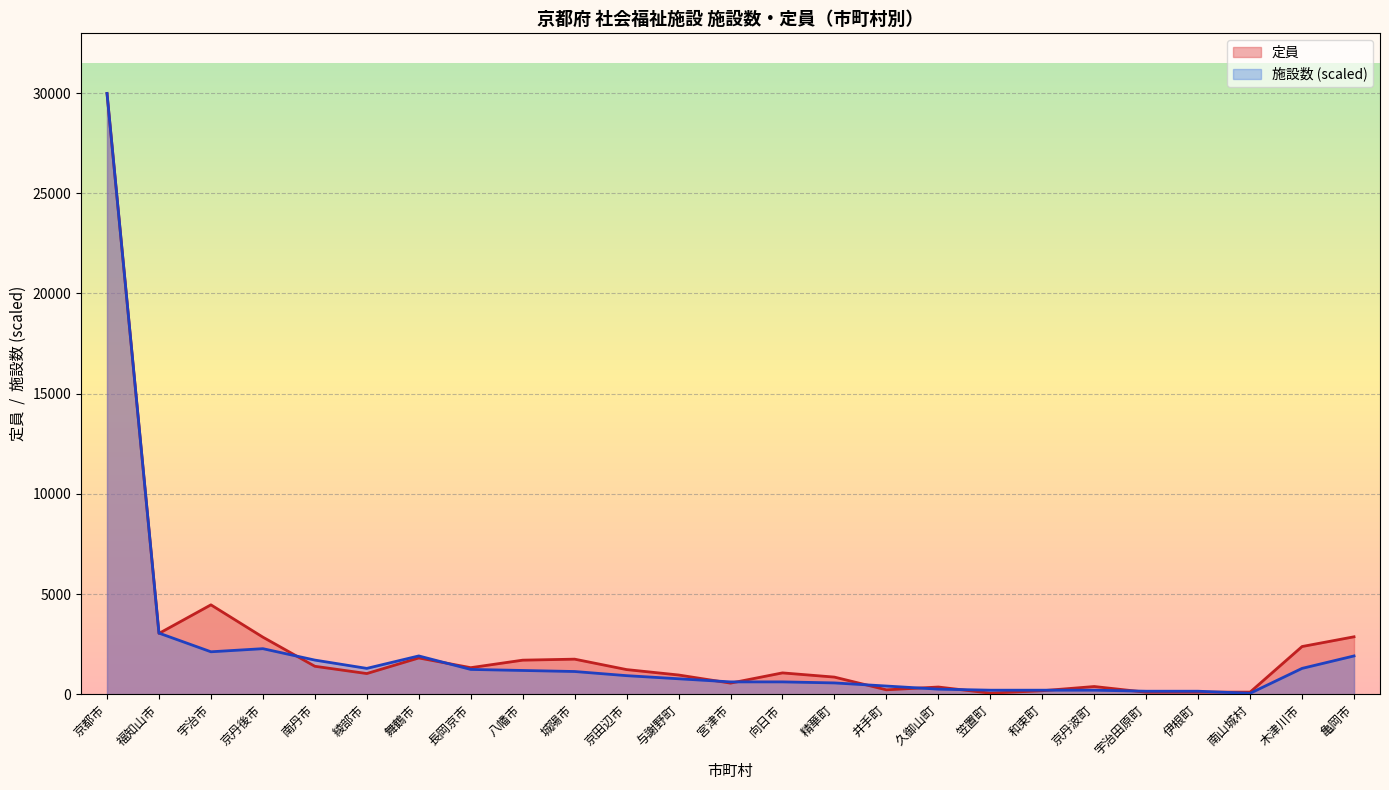

How many lines are shown in the chart?

2